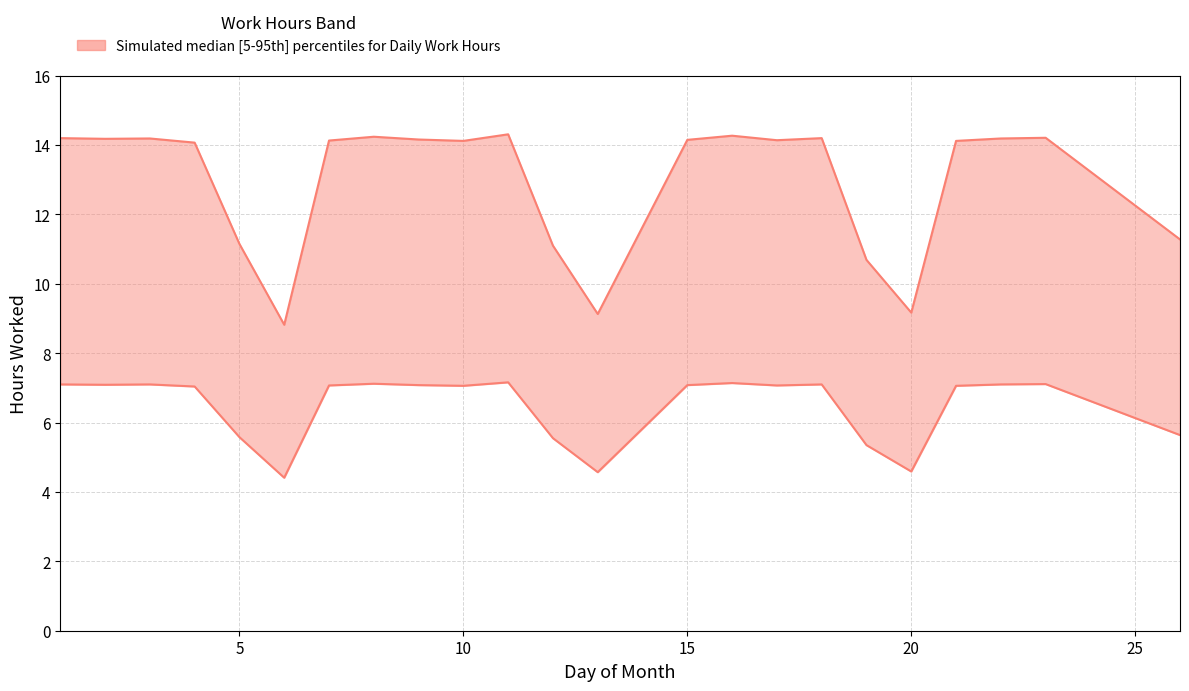

What is the value of the lower point at the 6th from the left?

4.4